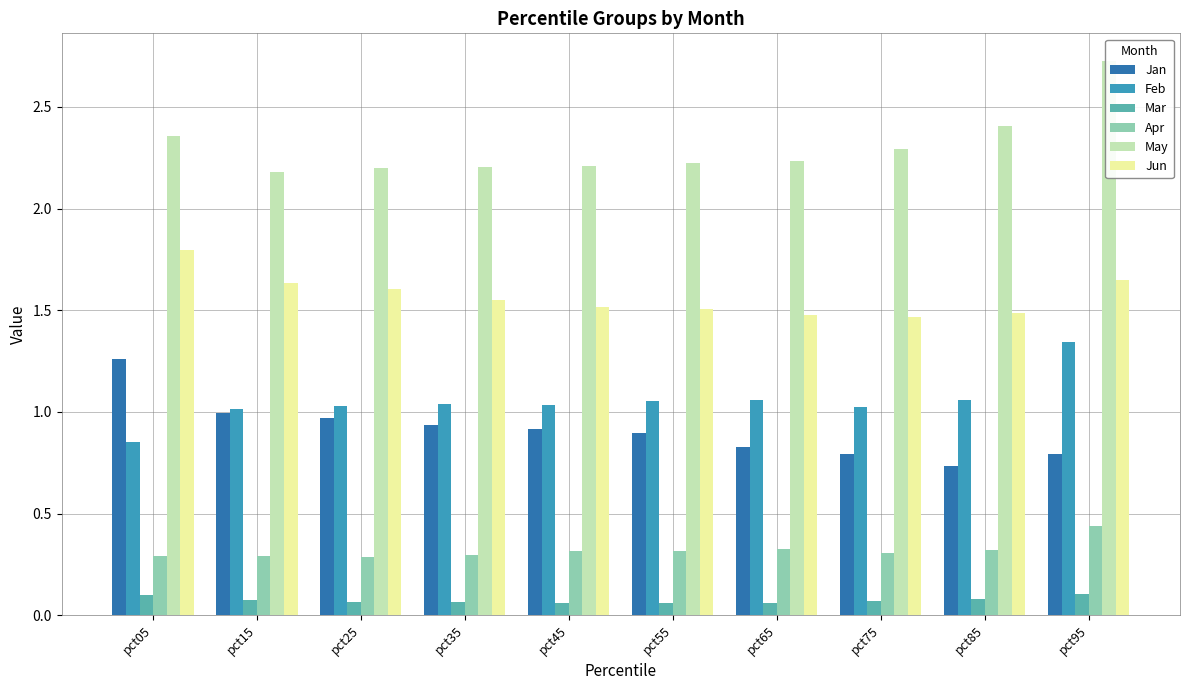

Where is Apr nearest to the value 0?

pct25